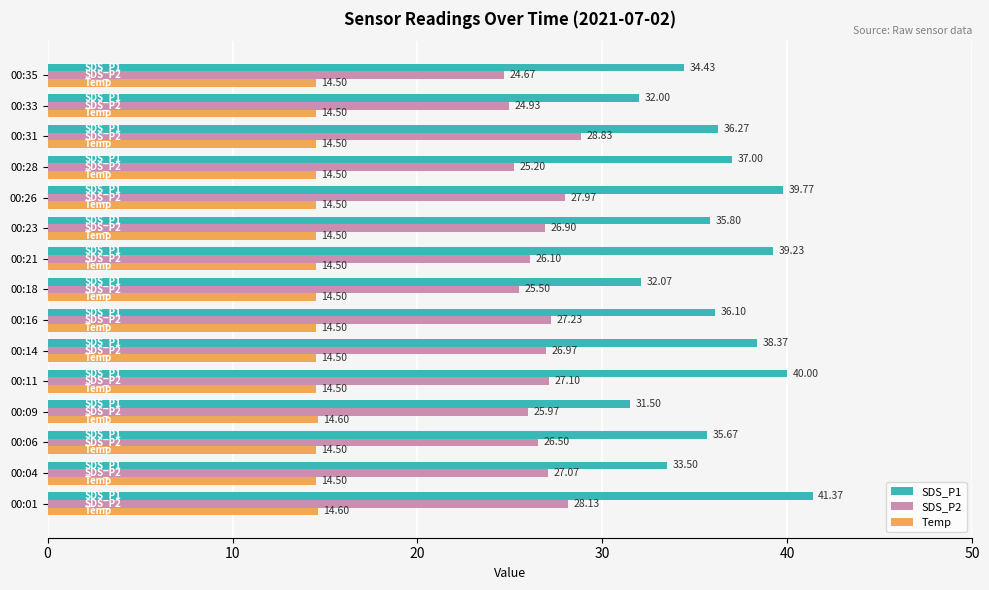

At which category is the sum across all series the highest?

00:01